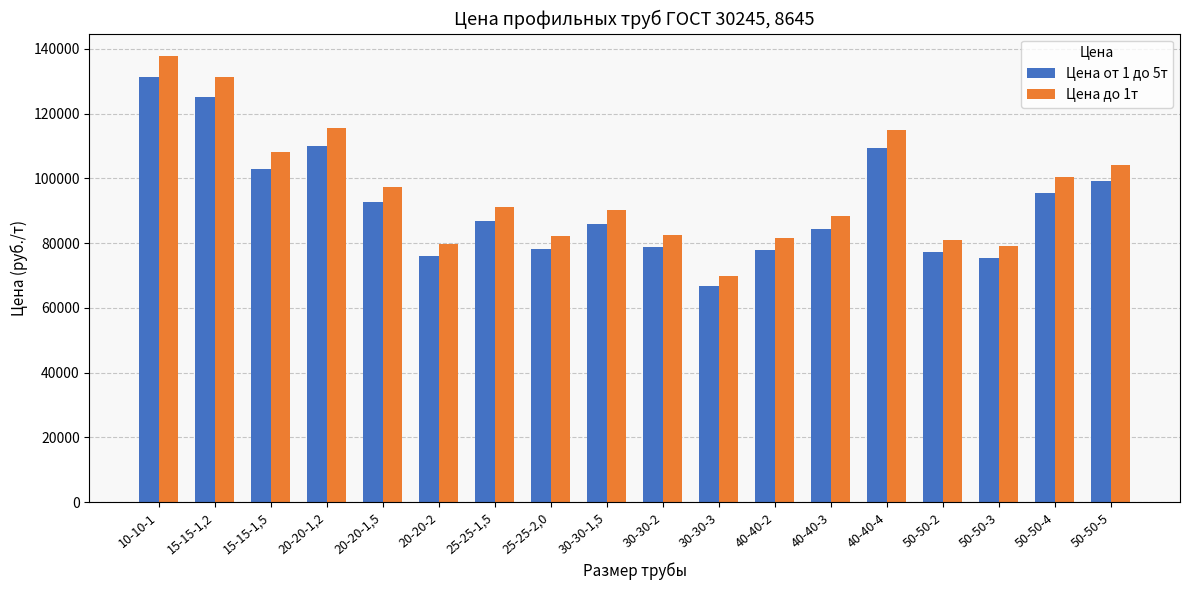

Is it true that Цена от 1 до 5т equals 143714 at 40-40-3?

False